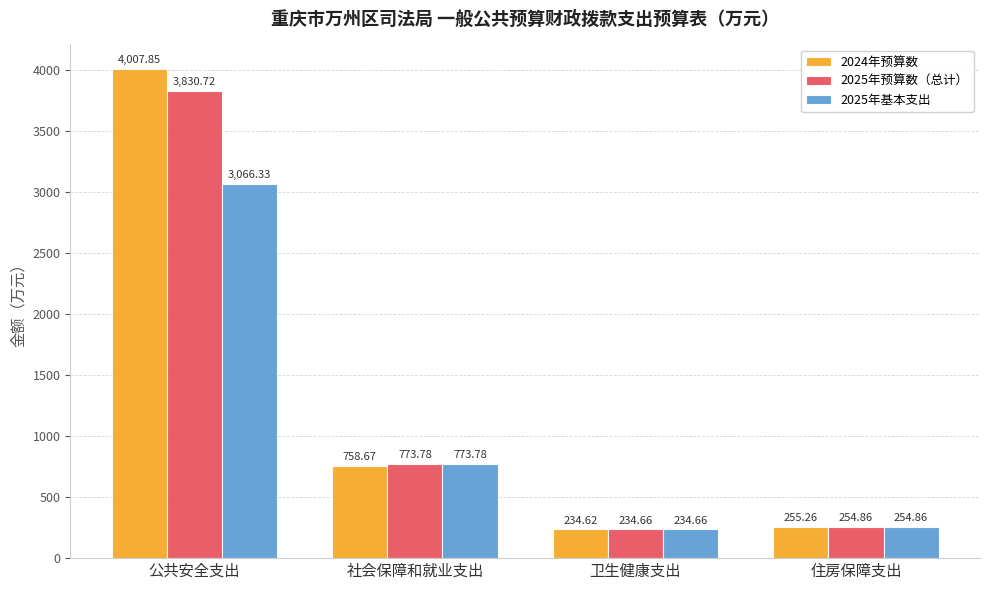

List the series in order of their overall mean, lowest first.

2025年基本支出, 2025年预算数（总计）, 2024年预算数